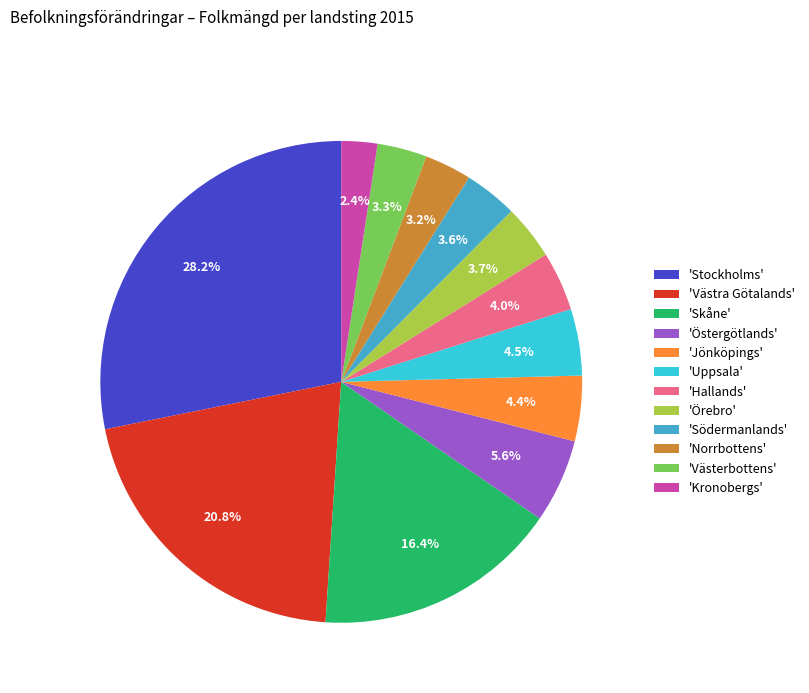

Which slice is the largest?

'Stockholms'